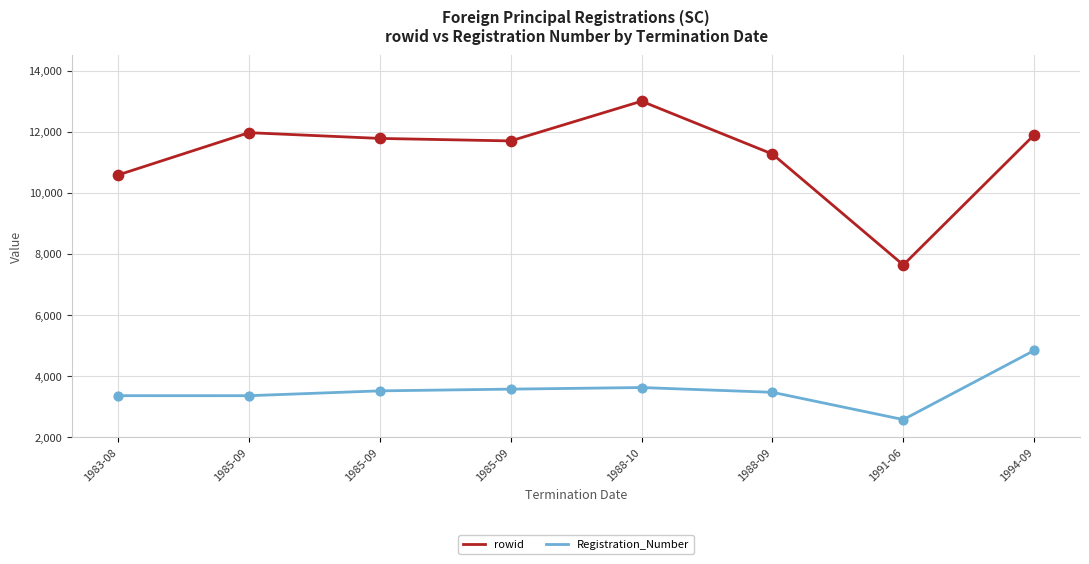

At how many categories does at least one series exceed 11090?

6